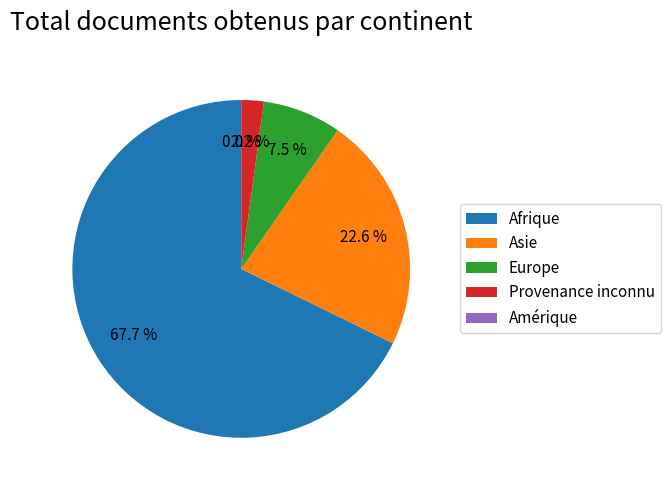

Do Afrique and Europe together represent more than half of the pie?

Yes